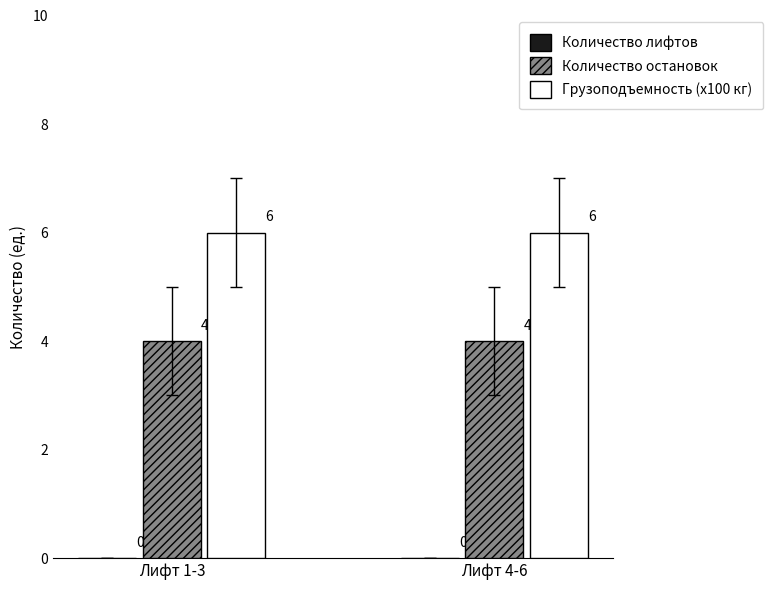

What is the lowest value of the Количество остановок series?

4